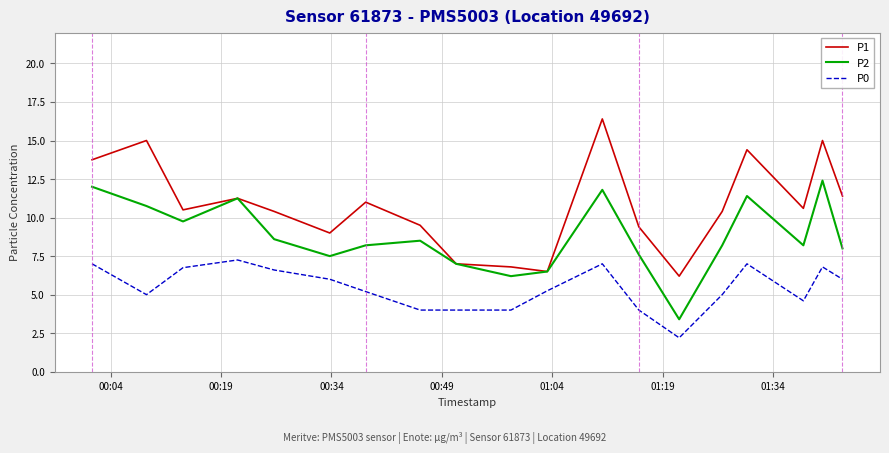

Which series has the largest total across all categories?

P1